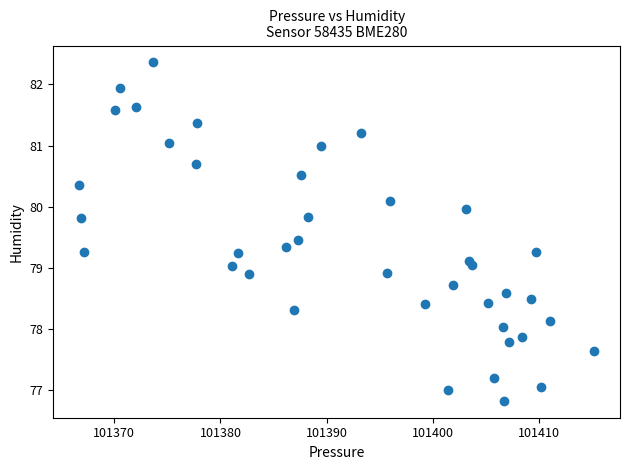

What is the range of Y values (max minus min)?

5.5